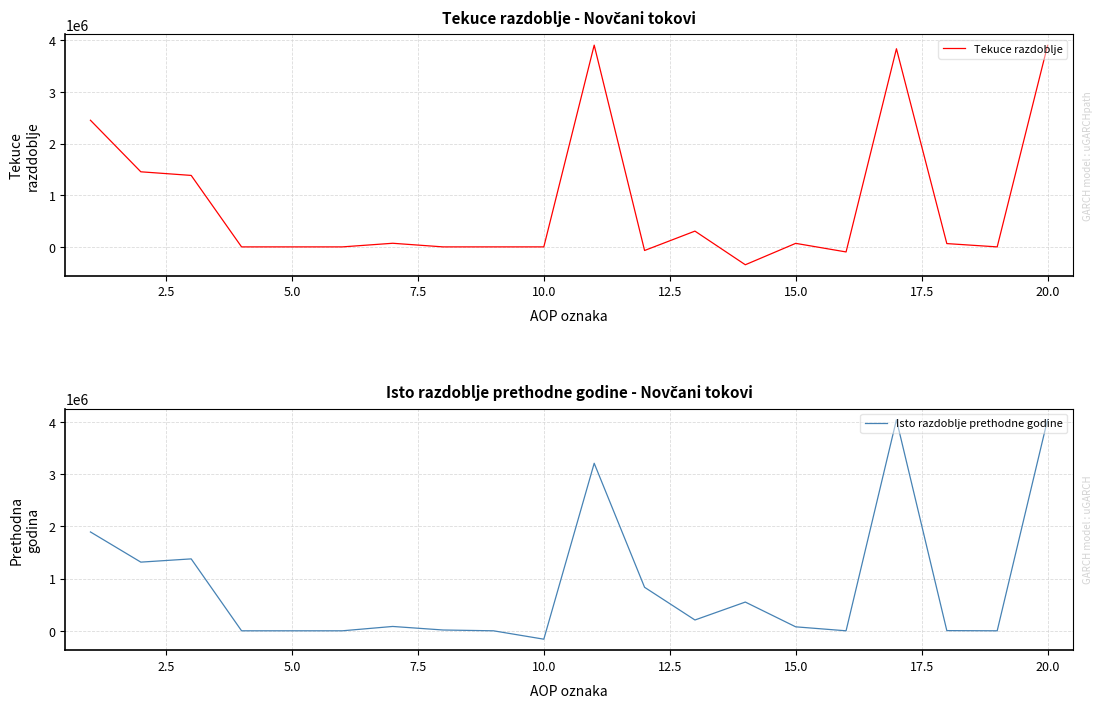

Does the chart display data point markers on the line(s)?

No